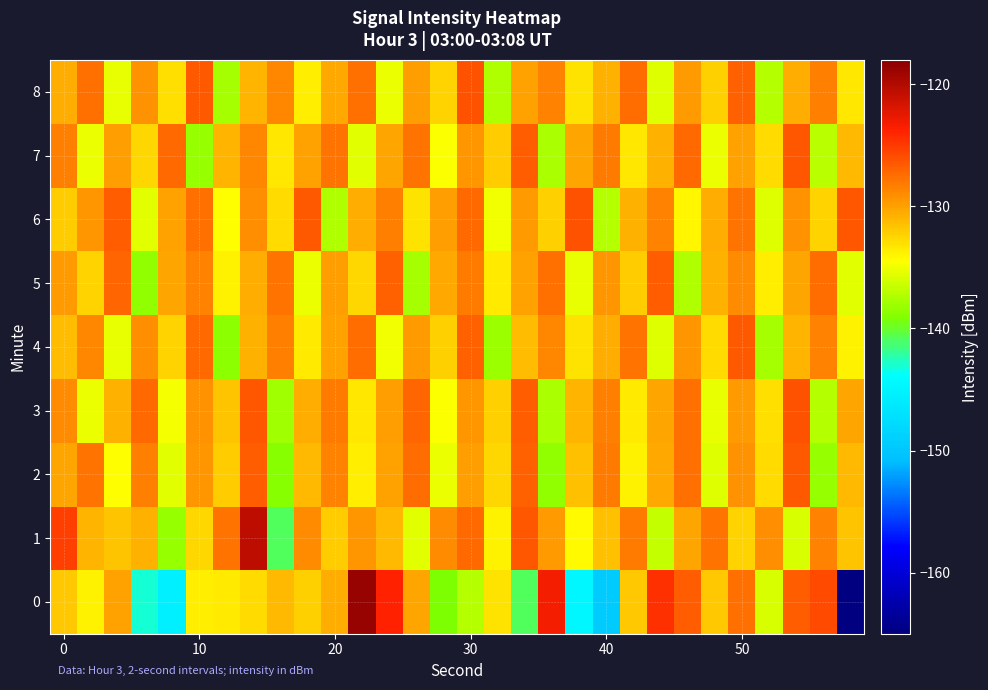

Which series has the largest total across all categories?

6